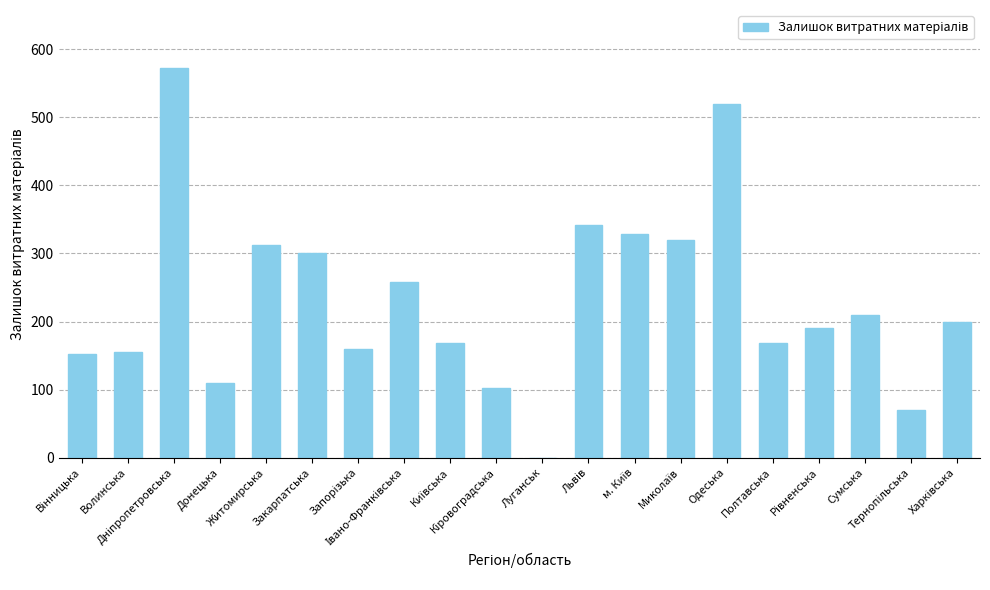

What is the sum of all values?

4641